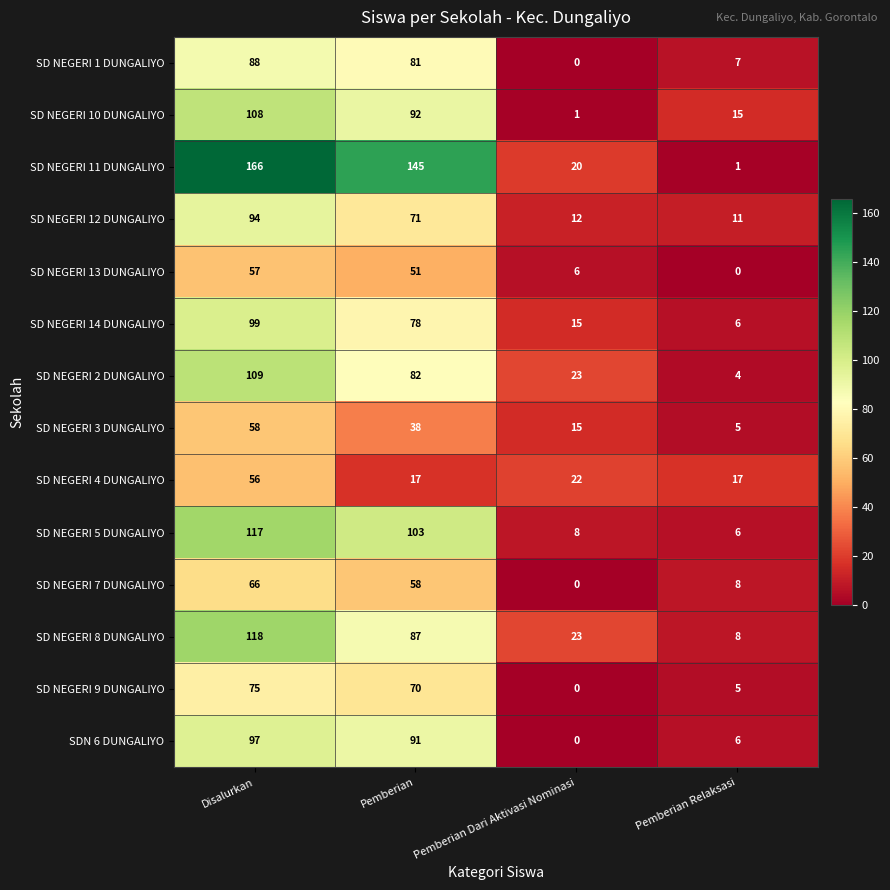

At which category does the chart reach its peak across all series?

Disalurkan